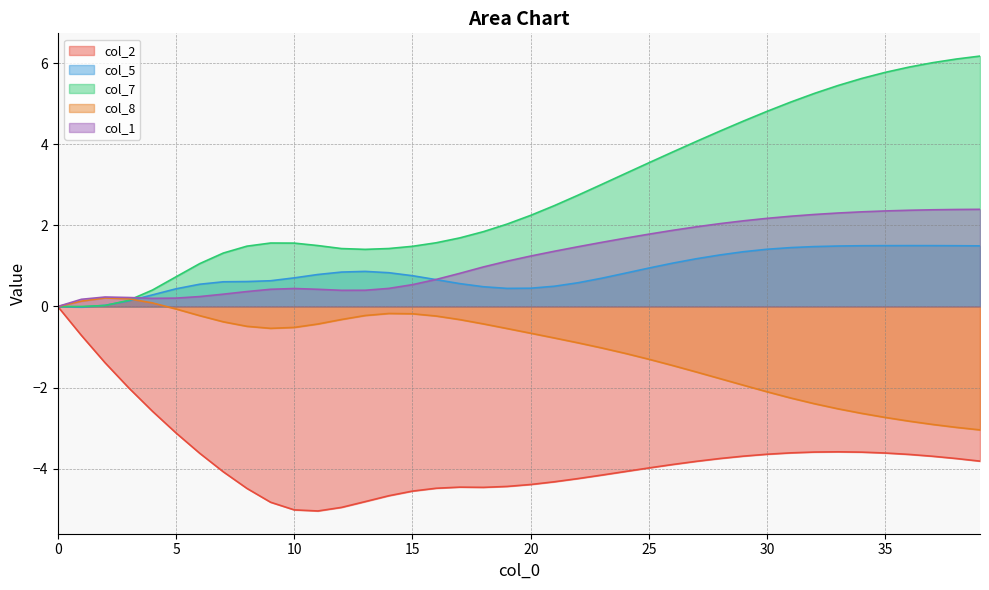

What are all the series names shown in the legend?

col_2, col_5, col_7, col_8, col_1